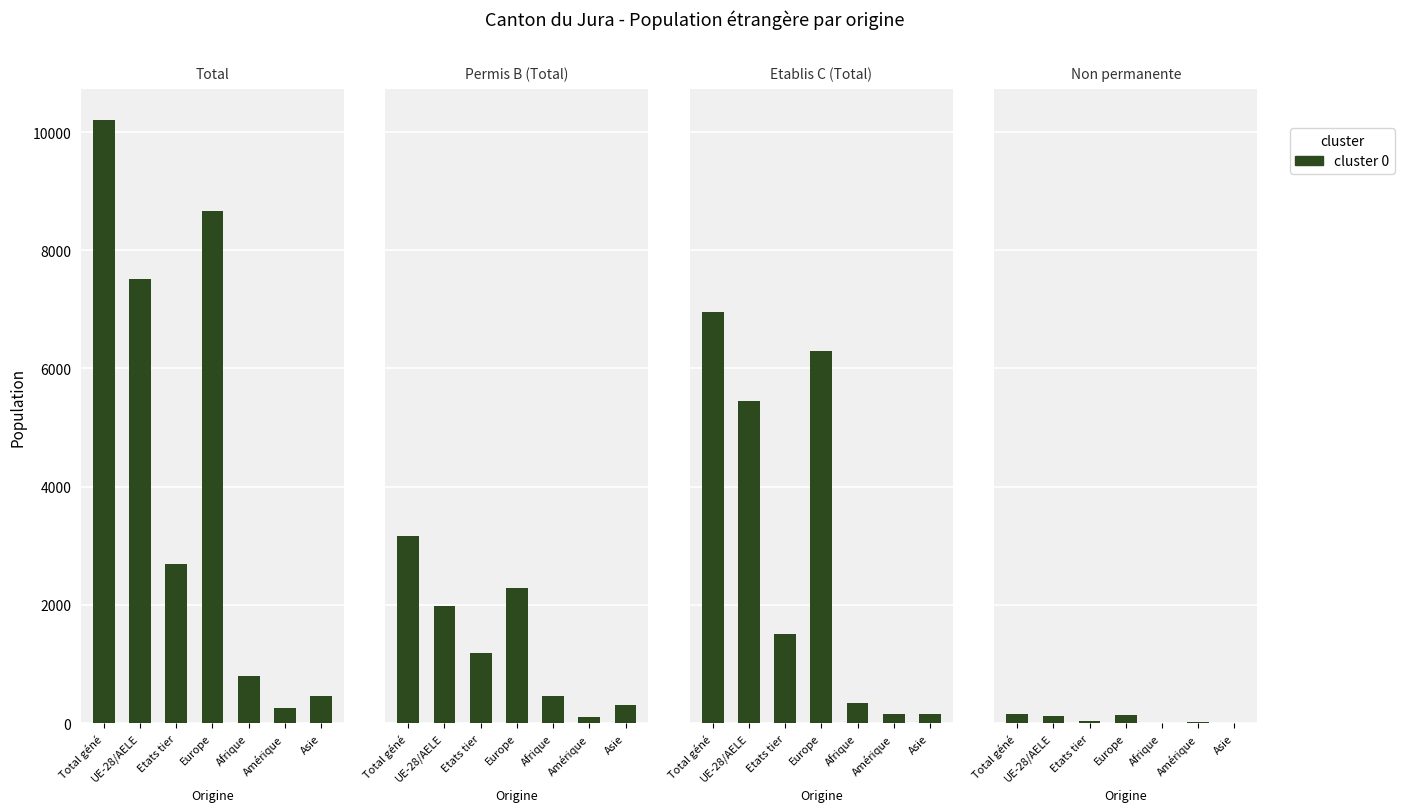

At how many categories does at least one series exceed 4381?

3